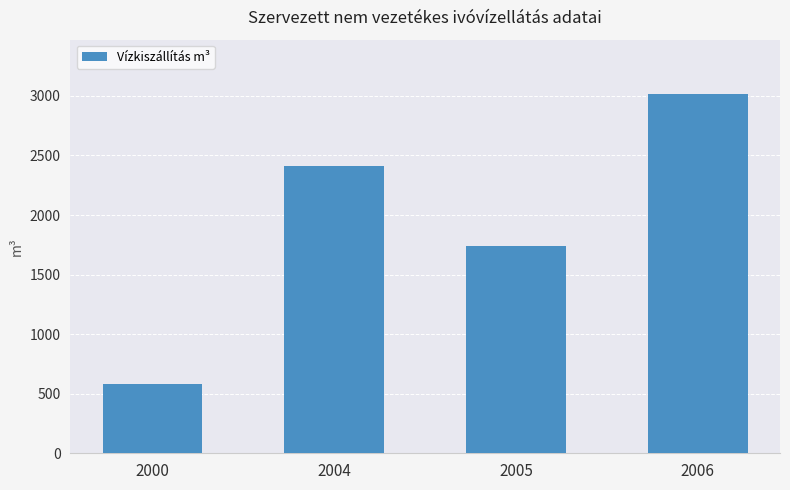

List the labels in order of value, smallest first.

2000, 2005, 2004, 2006